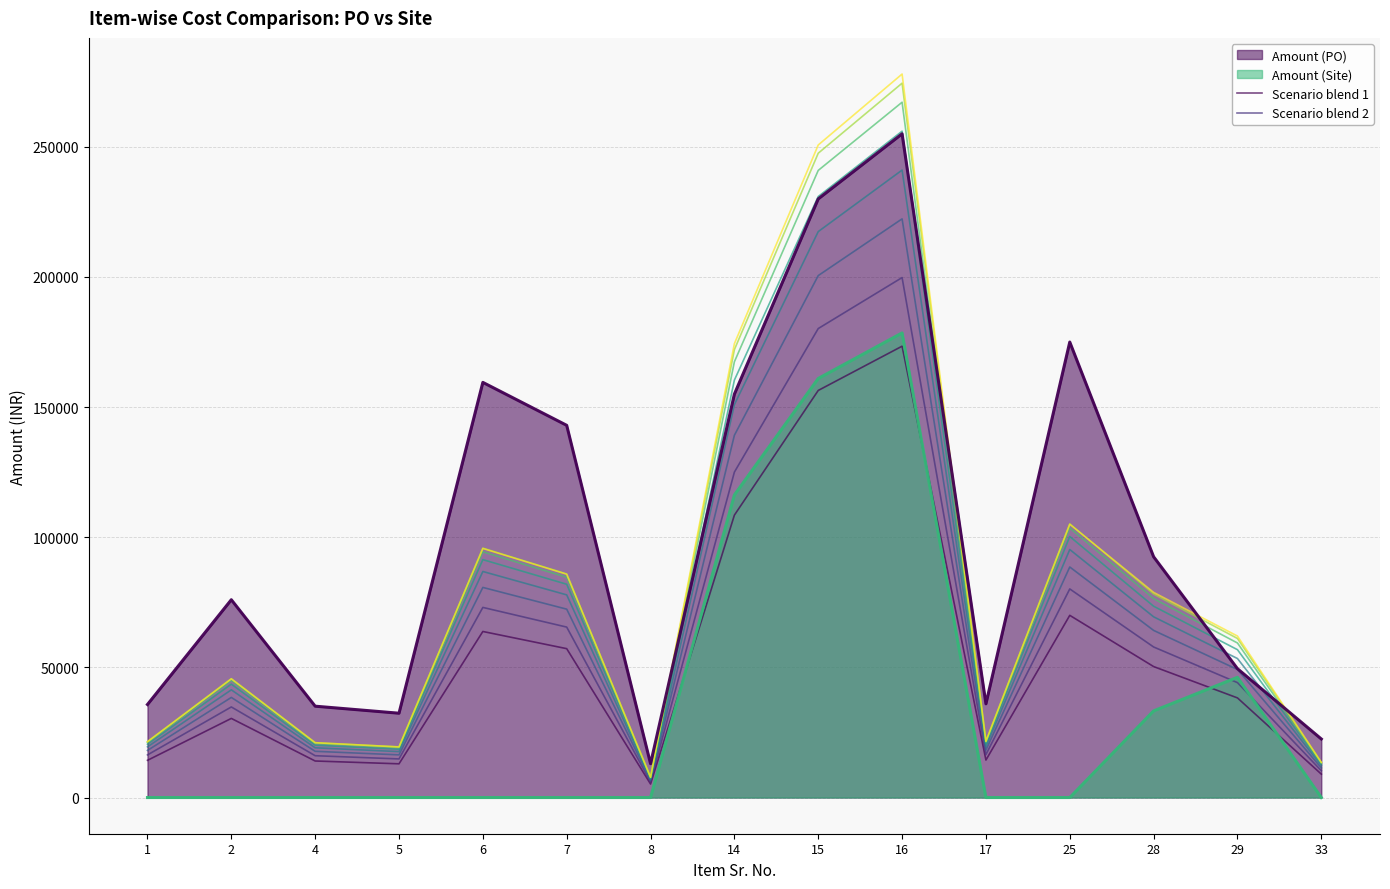

At how many categories does at least one series exceed 12884?

15